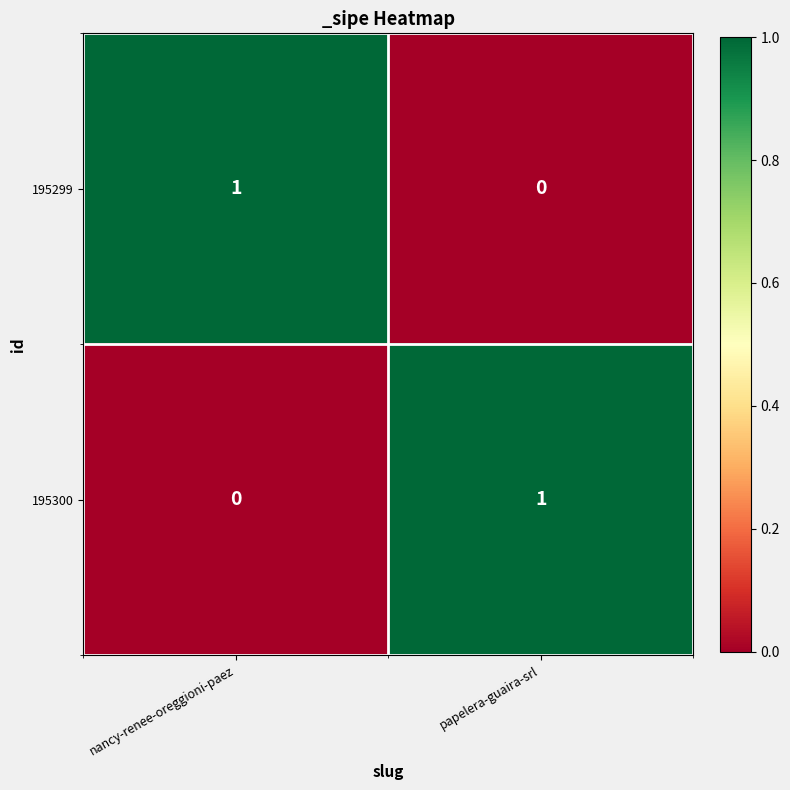

Rank the categories by 195300 value from highest to lowest.

papelera-guaira-srl, nancy-renee-oreggioni-paez